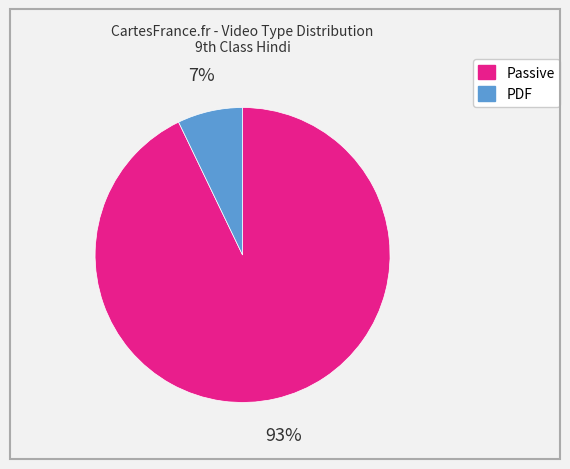

How many slices are in this pie chart?

2